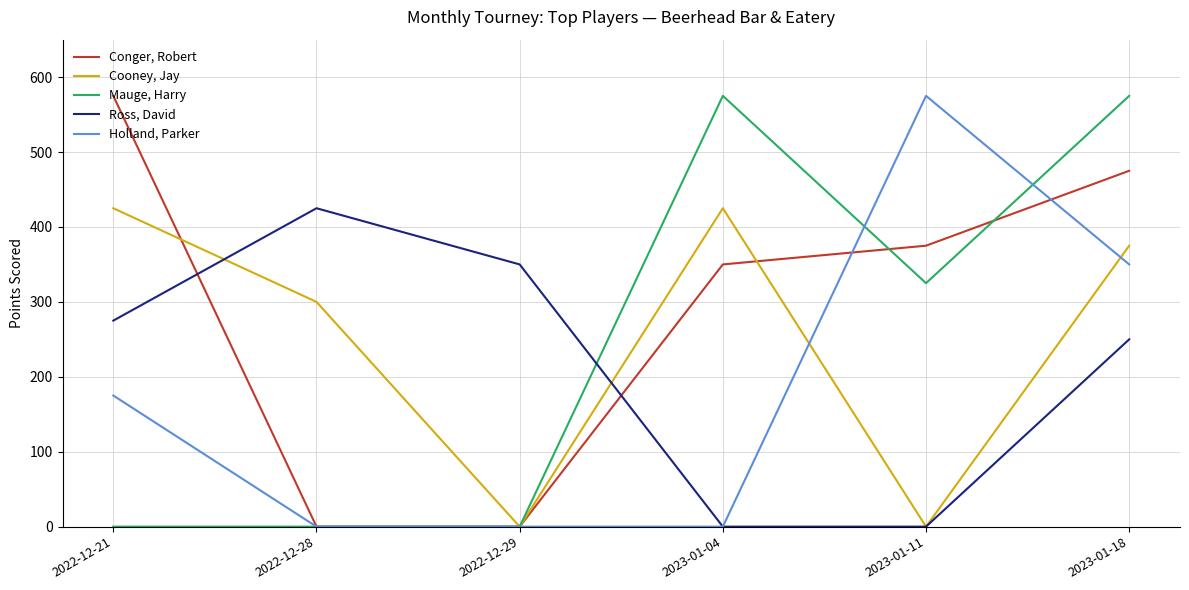

What is the difference between the highest and lowest values at 2022-12-21?

575